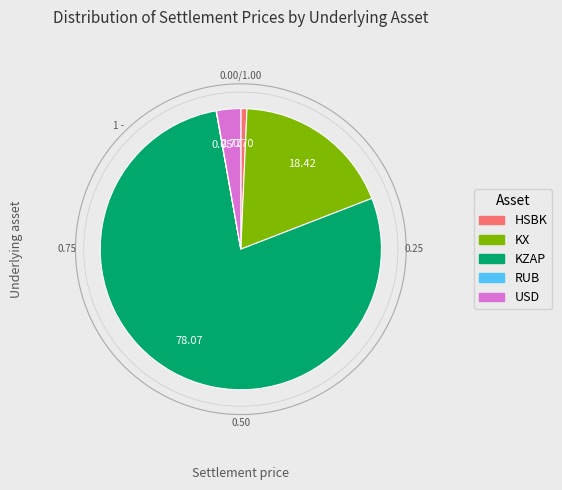

Between RUB and USD, which is larger?

USD